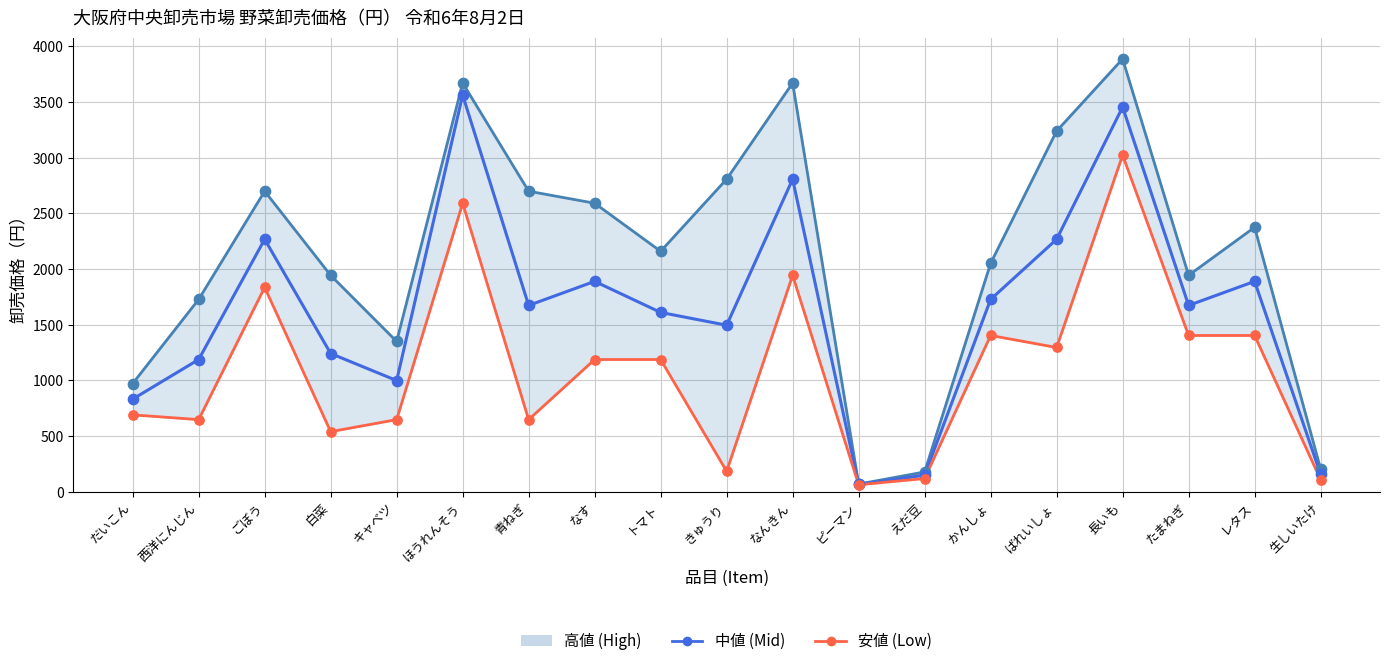

Is the value of 中値 (Mid) at キャベツ greater than the value of 高値 (High) at たまねぎ?

No